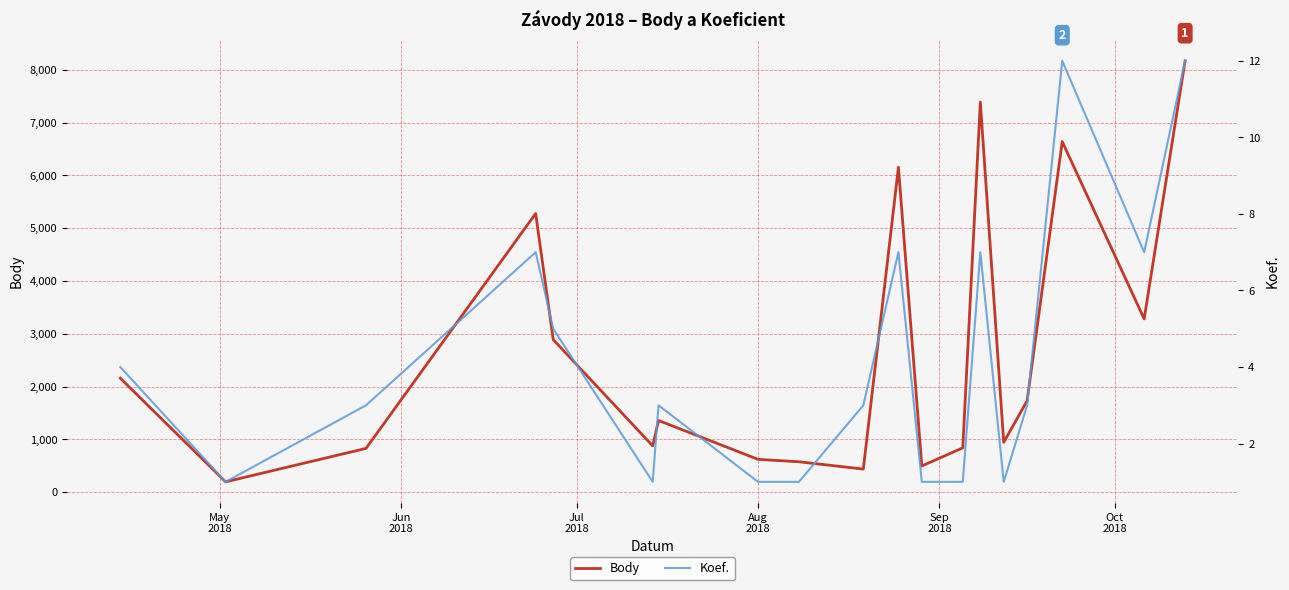

Rank the series by their maximum value, from lowest to highest.

Koef., Body